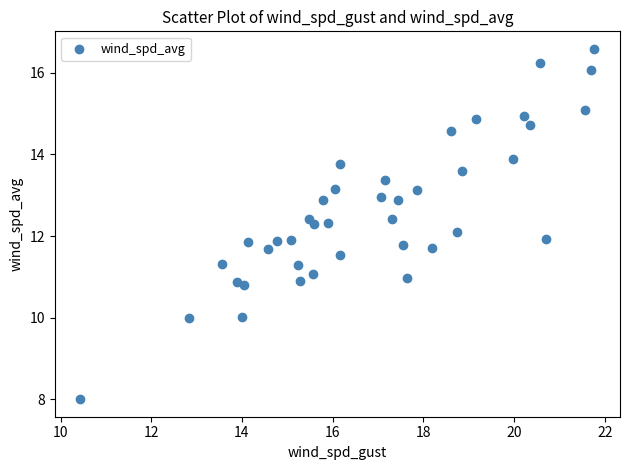

What is the range of X values (max minus min)?

11.3